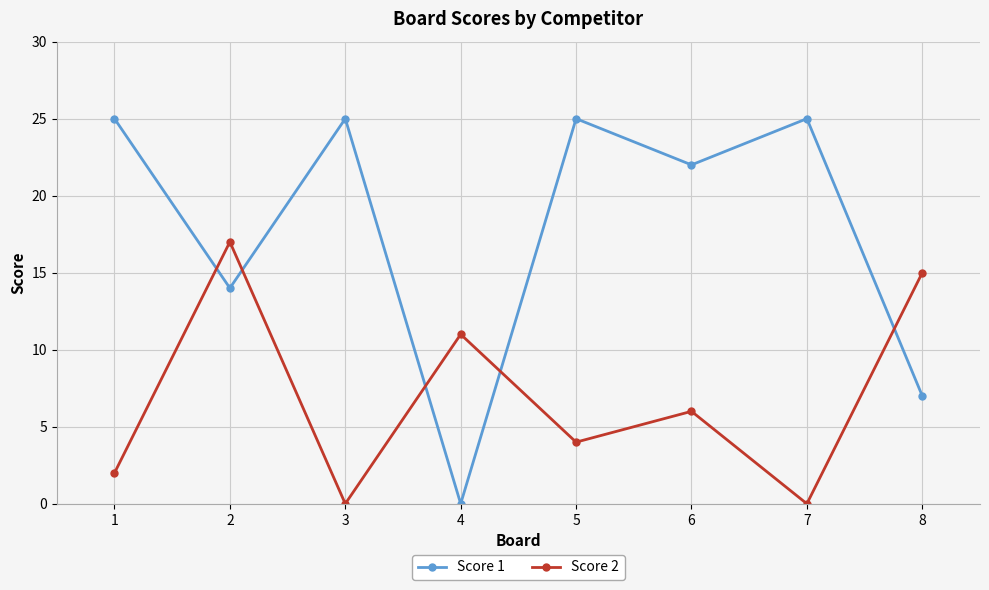

How many data points in Score 2 are less than 6?

4